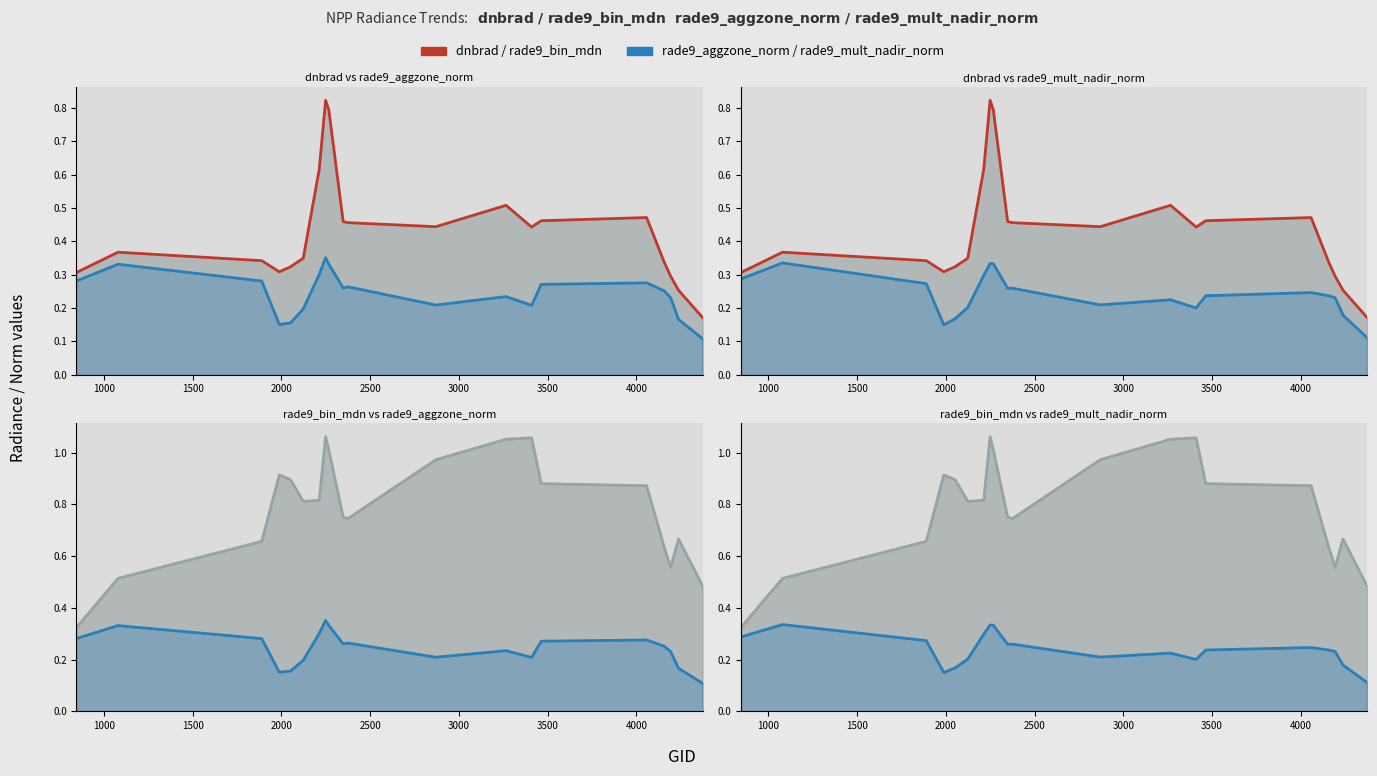

What is the value of the rade9_aggzone_norm point at the 19th from the left?

0.2